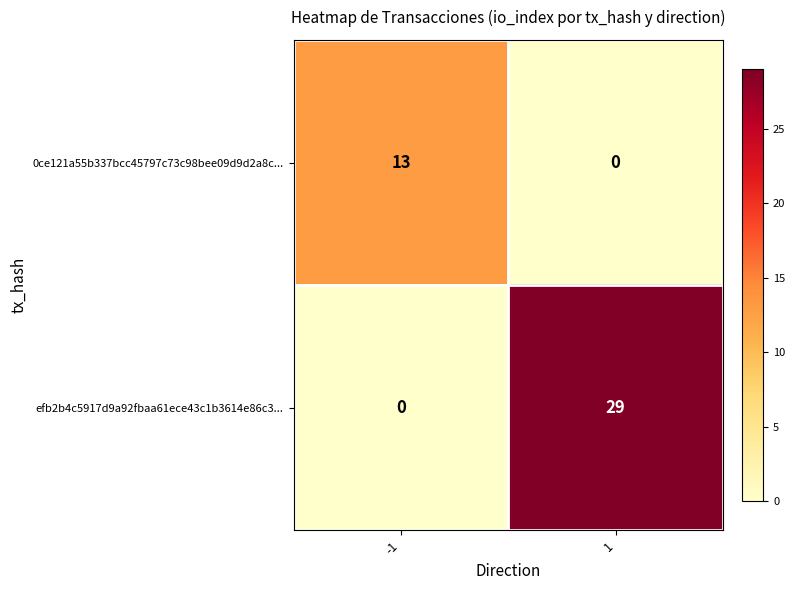

What is the maximum value for efb2b4c5917d9a92fbaa61ece43c1b3614e86c3...?

29